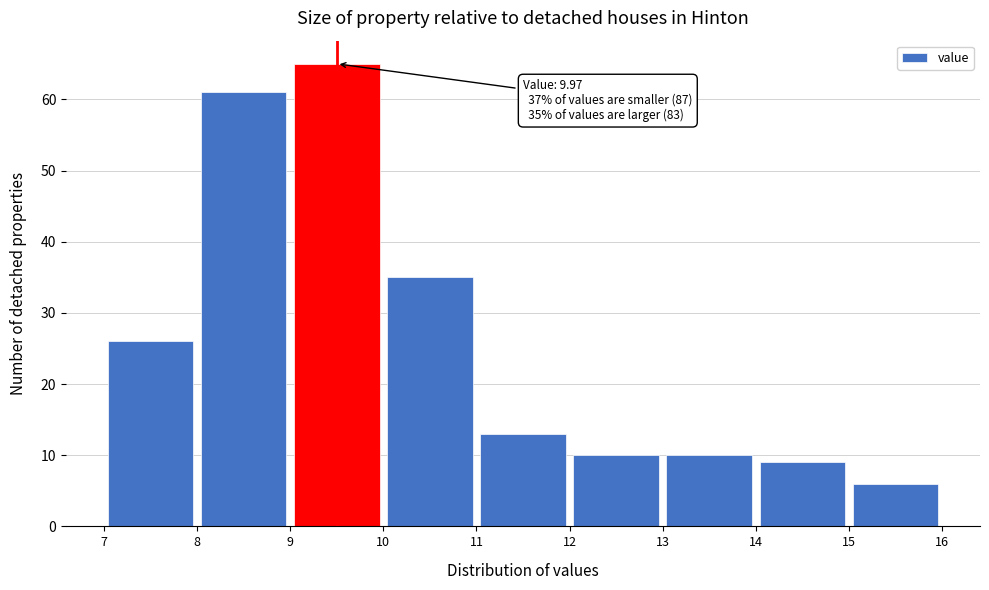

Which range on the x-axis has the tallest bar?

9 to 10